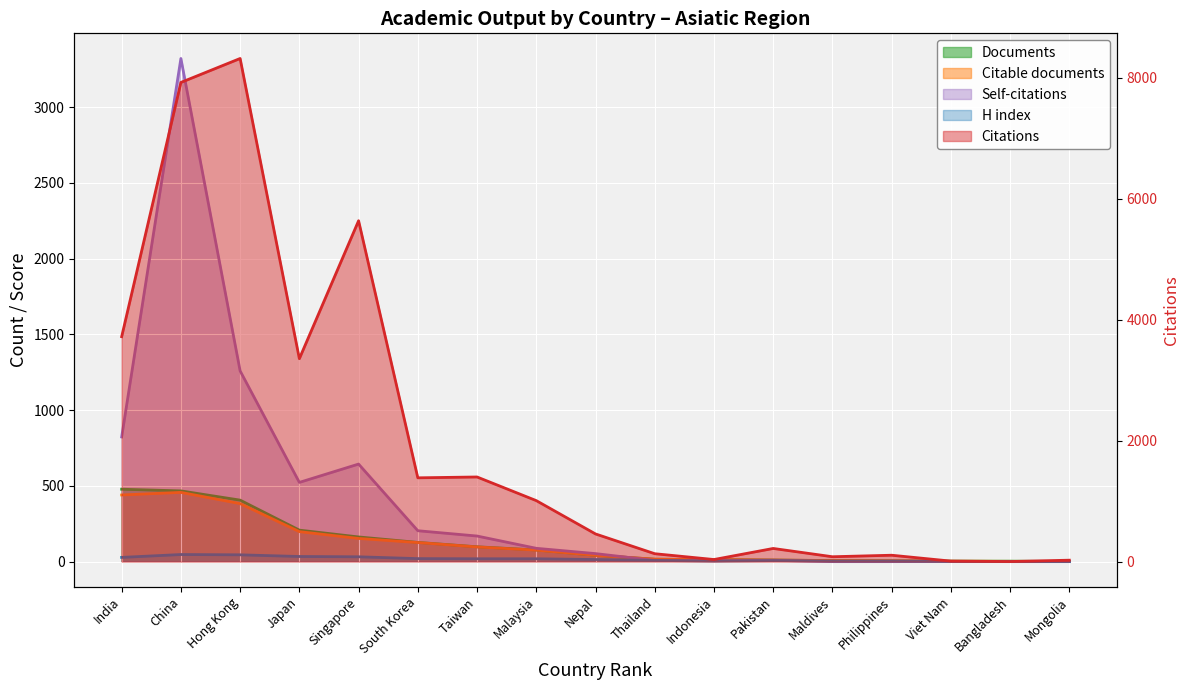

Reading left to right, list all the values displayed in this chart.

Documents: India=478	China=467	Hong Kong=406	Japan=208	Singapore=163	South Korea=127	Taiwan=98	Malaysia=77	Nepal=42	Thailand=16	Indonesia=13	Pakistan=11	Maldives=7	Philippines=5	Viet Nam=3	Bangladesh=3	Mongolia=1
Citable documents: India=440	China=457	Hong Kong=383	Japan=198	Singapore=153	South Korea=126	Taiwan=97	Malaysia=76	Nepal=42	Thailand=16	Indonesia=13	Pakistan=10	Maldives=7	Philippines=5	Viet Nam=3	Bangladesh=2	Mongolia=1
Citations: India=3720	China=7924	Hong Kong=8320	Japan=3356	Singapore=5637	South Korea=1386	Taiwan=1400	Malaysia=1009	Nepal=458	Thailand=131	Indonesia=35	Pakistan=218	Maldives=81	Philippines=106	Viet Nam=9	Bangladesh=2	Mongolia=24
Self-citations: India=823	China=3321	Hong Kong=1259	Japan=523	Singapore=644	South Korea=204	Taiwan=169	Malaysia=88	Nepal=53	Thailand=8	Indonesia=6	Pakistan=9	Maldives=0	Philippines=0	Viet Nam=1	Bangladesh=0	Mongolia=0
H index: India=28	China=47	Hong Kong=45	Japan=34	Singapore=32	South Korea=20	Taiwan=19	Malaysia=19	Nepal=14	Thailand=8	Indonesia=4	Pakistan=7	Maldives=4	Philippines=4	Viet Nam=2	Bangladesh=1	Mongolia=1